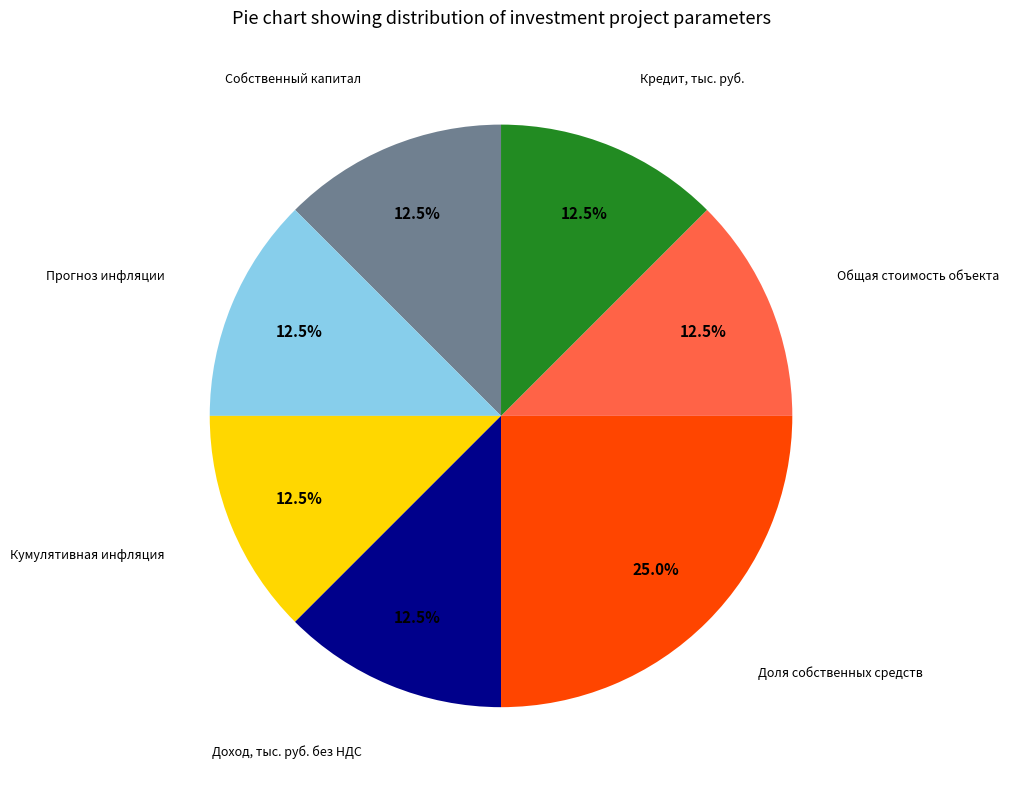

How many segments does this pie chart have?

7